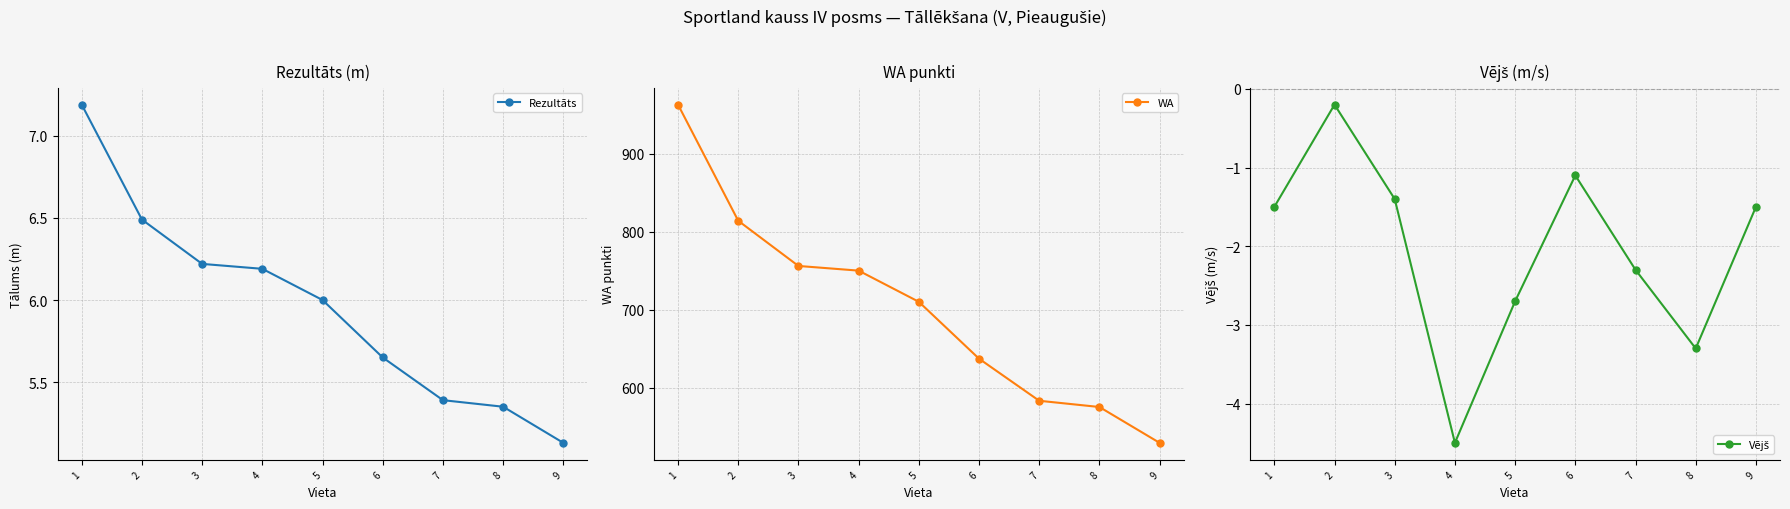

What are all the series names shown in the legend?

Rezultāts, WA, Vējš